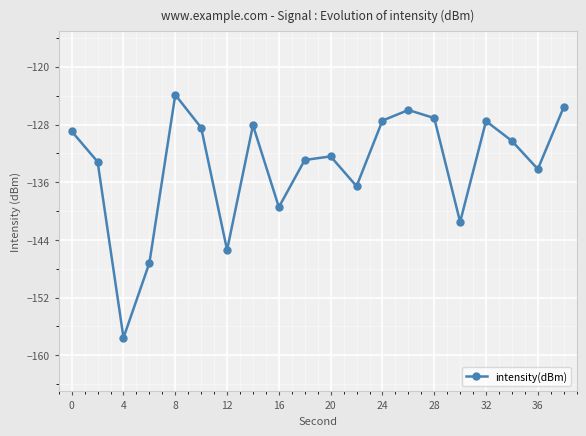

Reading left to right, extract all data points from this chart.

-129.0	-133.2	-157.6	-147.2	-123.9	-128.4	-145.4	-128.1	-139.5	-132.9	-132.4	-136.6	-127.5	-126.0	-127.1	-141.5	-127.5	-130.3	-134.2	-125.6